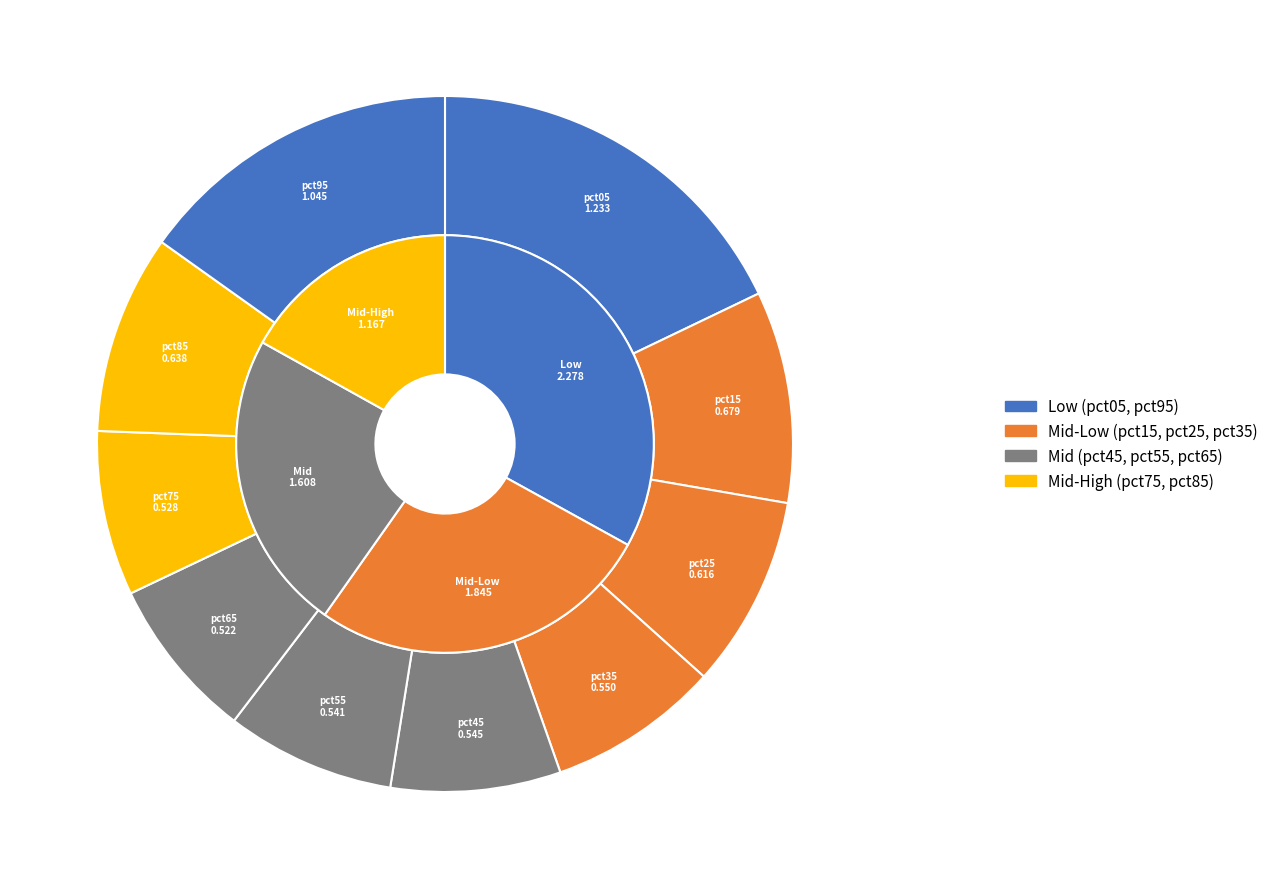

Which slice is the largest?

pct05